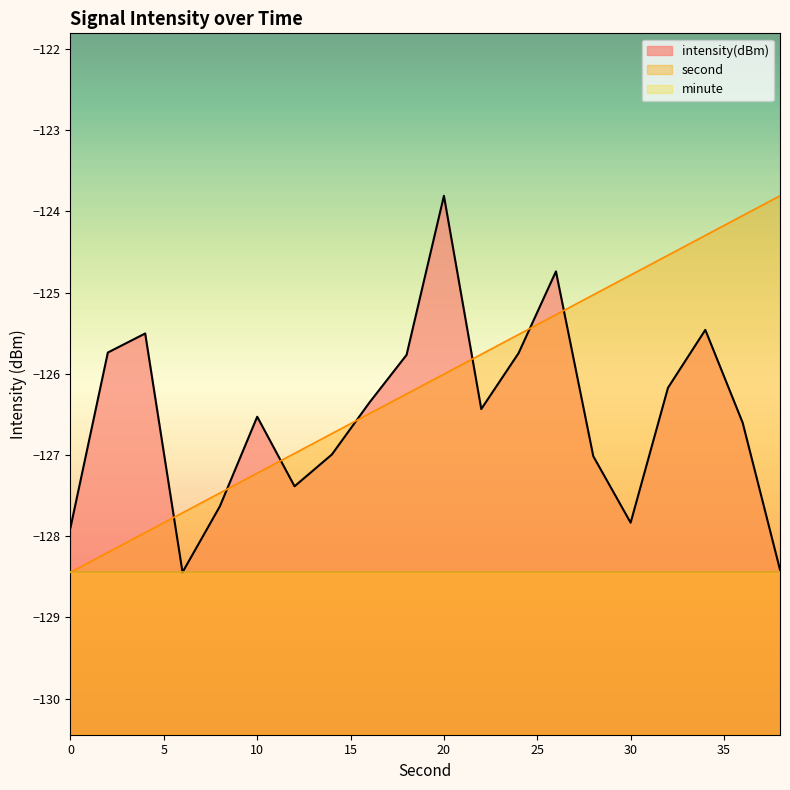

How many data points in second are above -126?

9